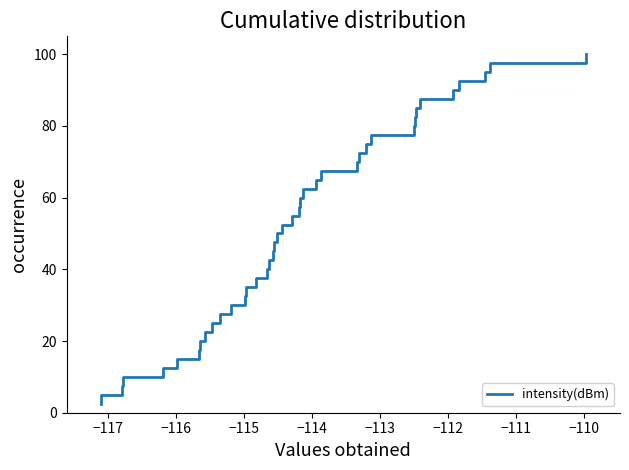

What is the minimum value shown in the chart?

2.5